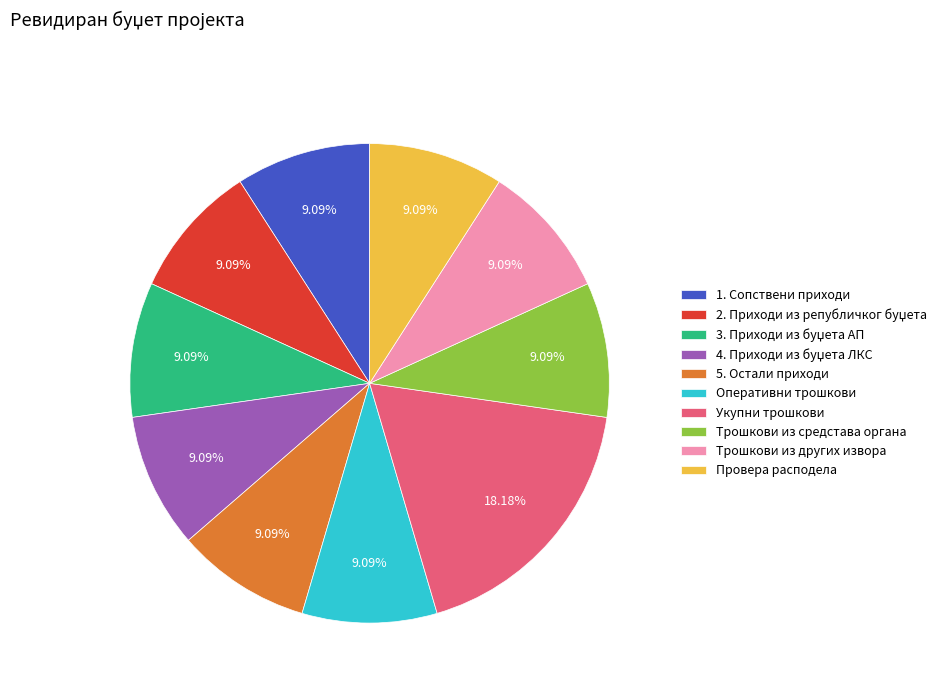

Is there a majority slice in this chart?

No